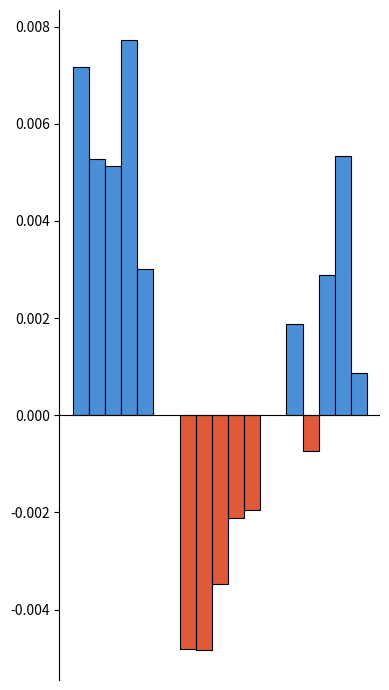

Count the number of categories in the chart.

3